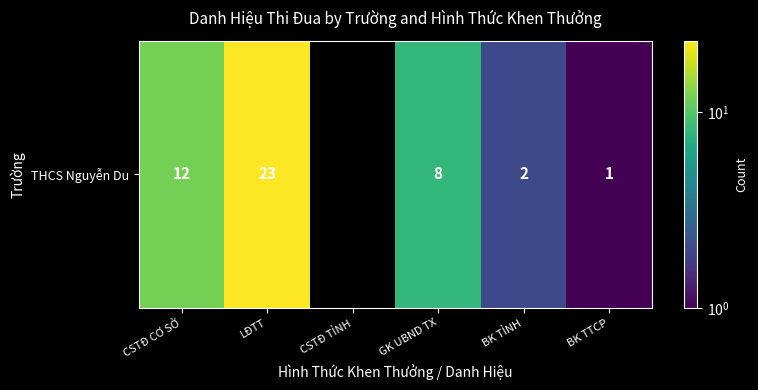

What is the smallest value displayed?

1.0